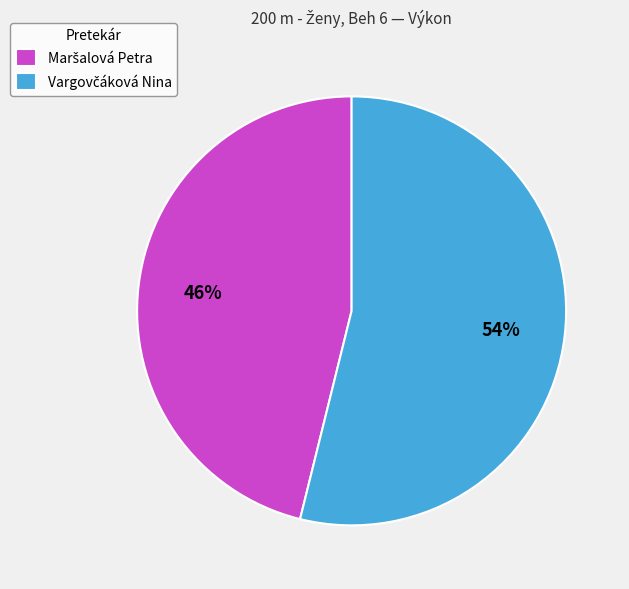

Does any single category account for the majority?

Yes